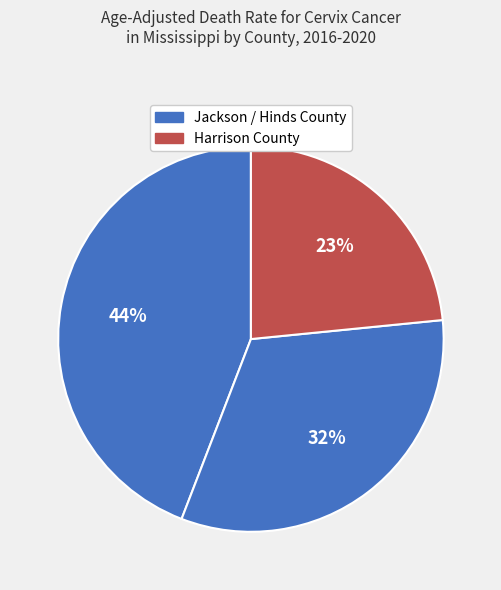

How many slices are in this pie chart?

3